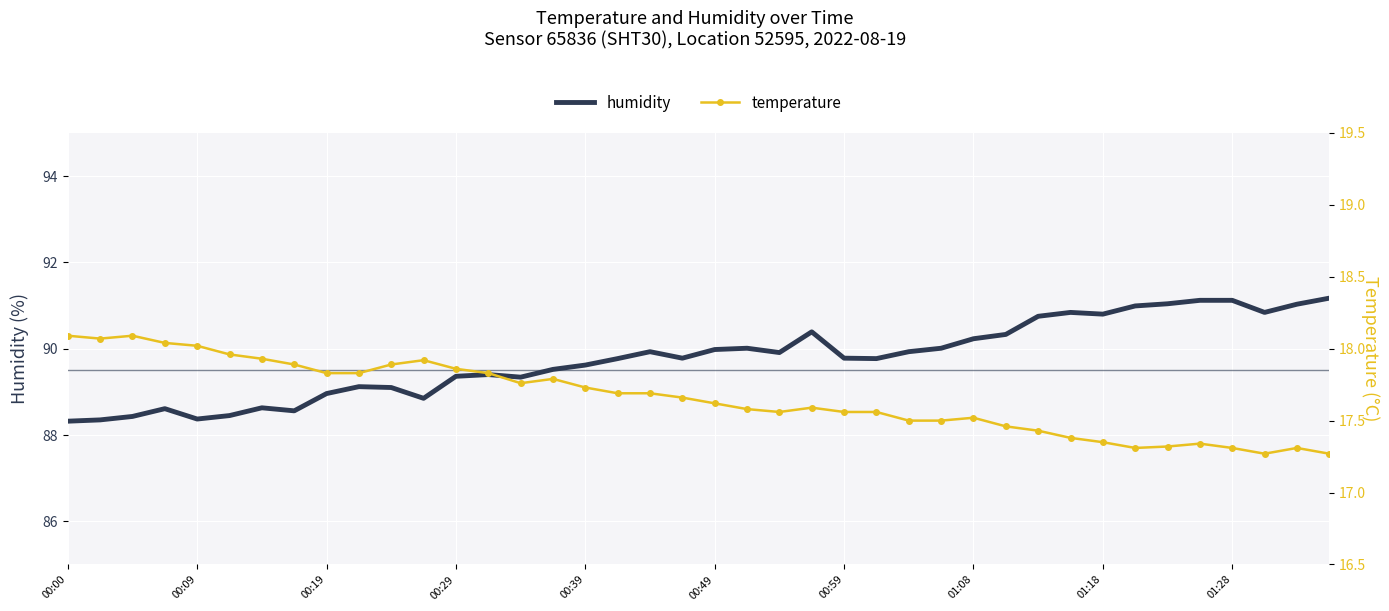

True or false: humidity has more than 2 points higher than both neighbors.

True